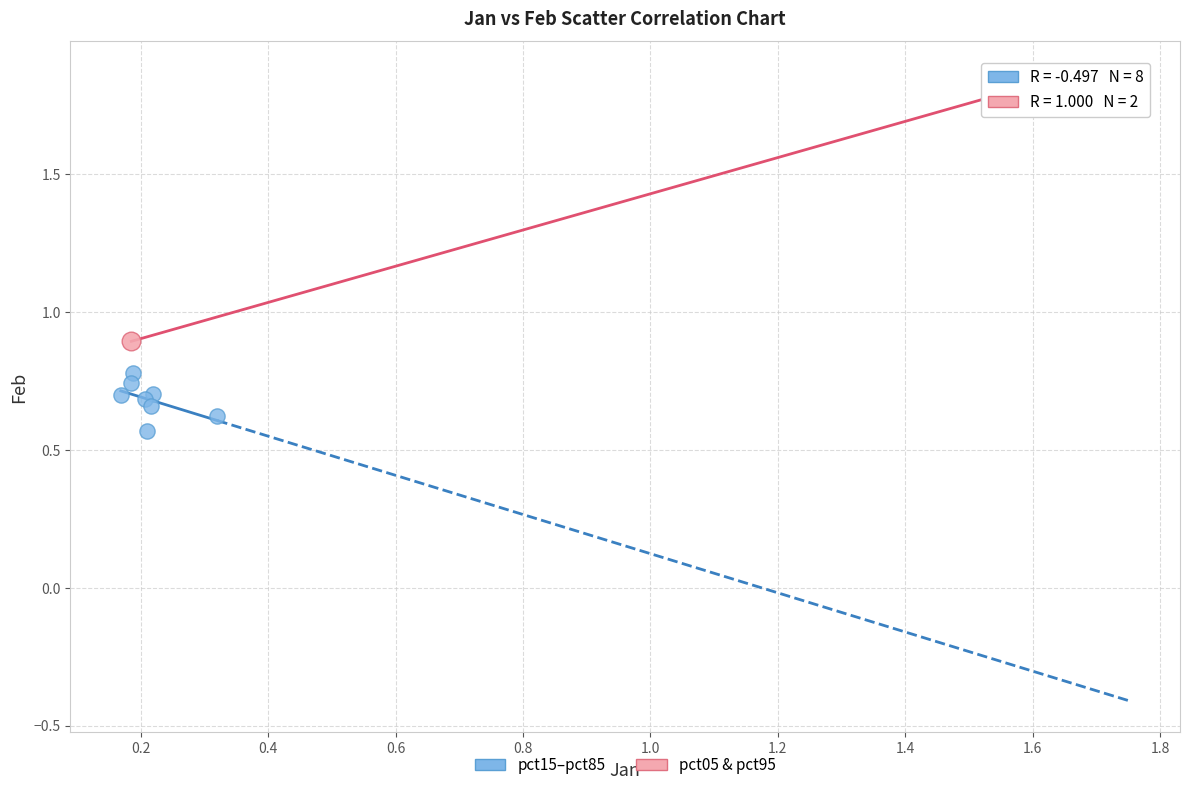

What are all the series names shown in the legend?

pct15–pct85, pct05 & pct95